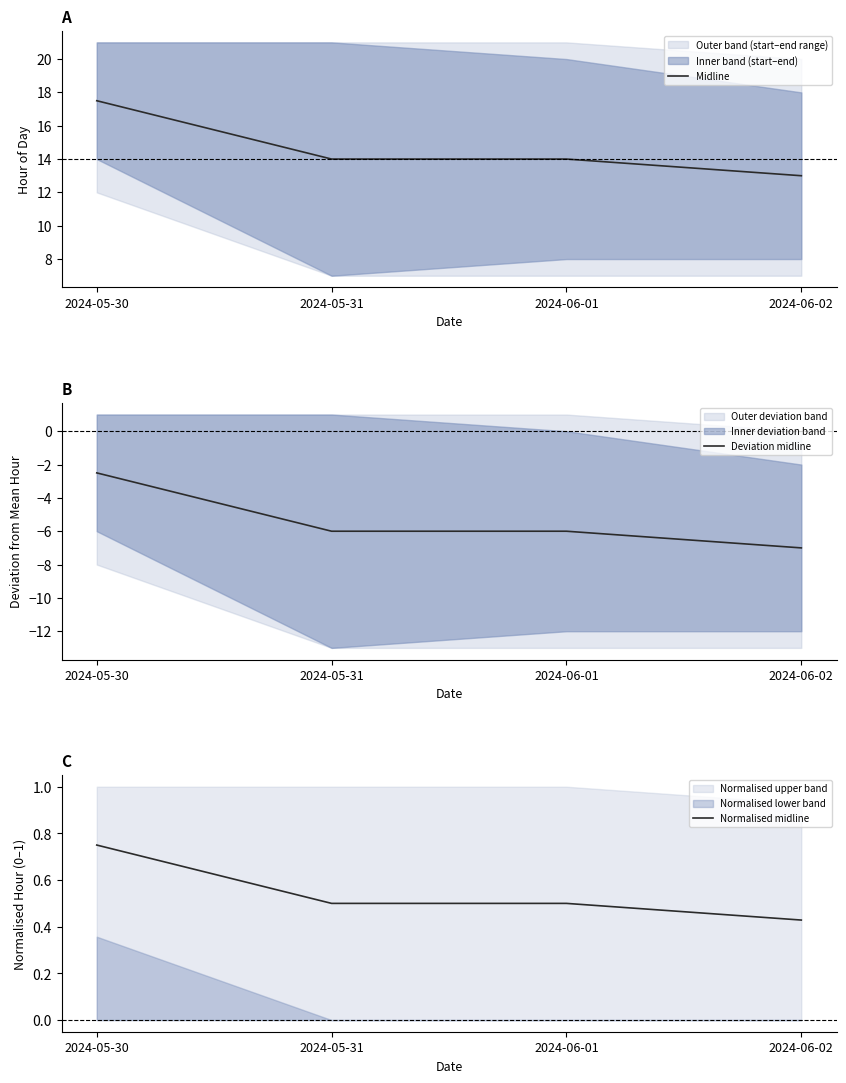

What is the label of the 4th point from the left?

2024-06-02